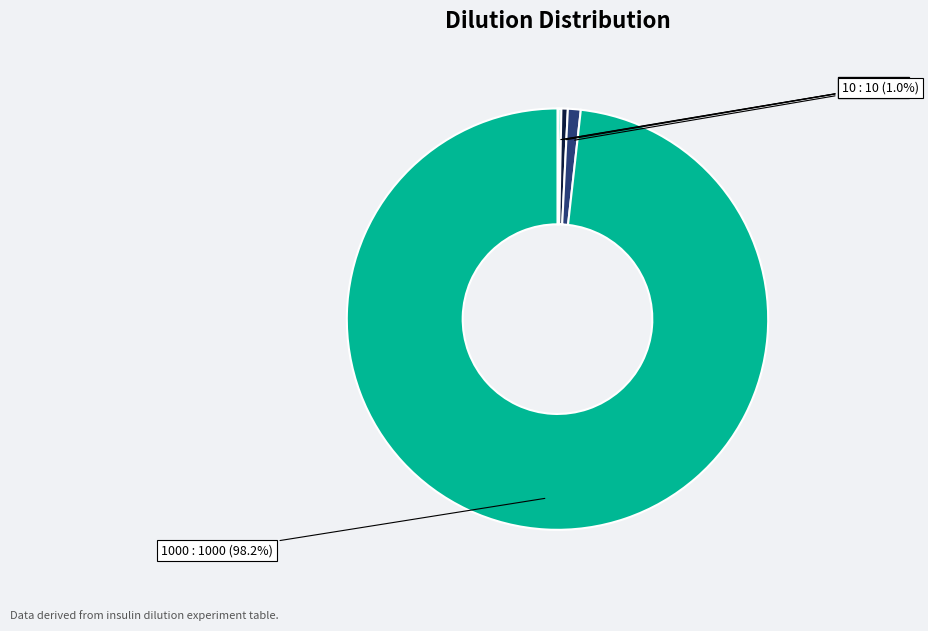

Is there a majority slice in this chart?

Yes